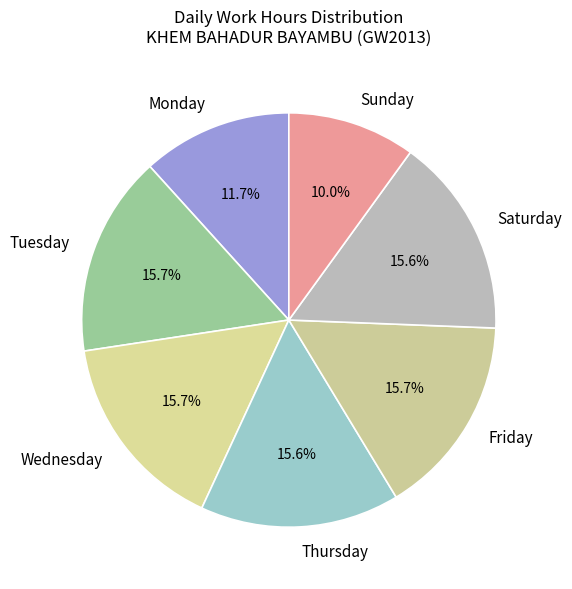

Which category has the smallest portion of the pie?

Sunday